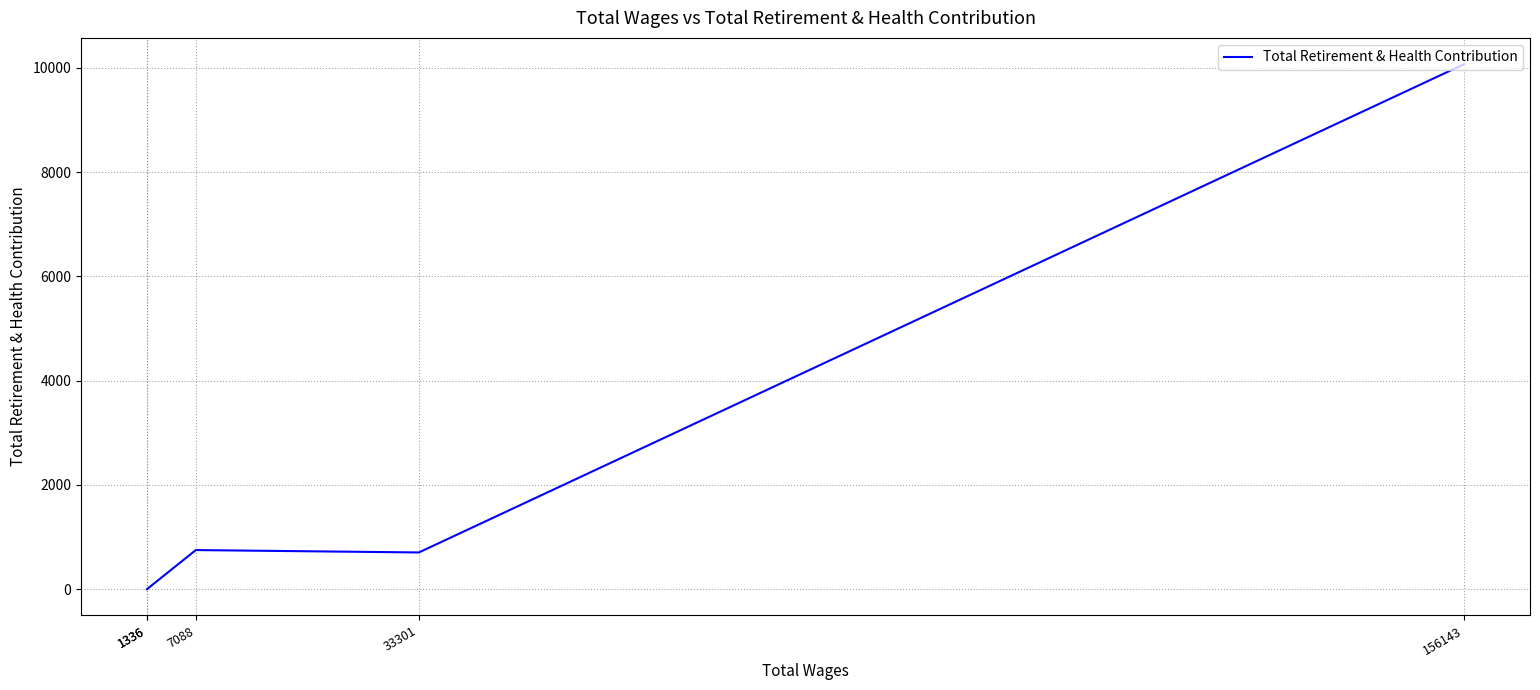

Where is the data nearest to the value 5036?

7088